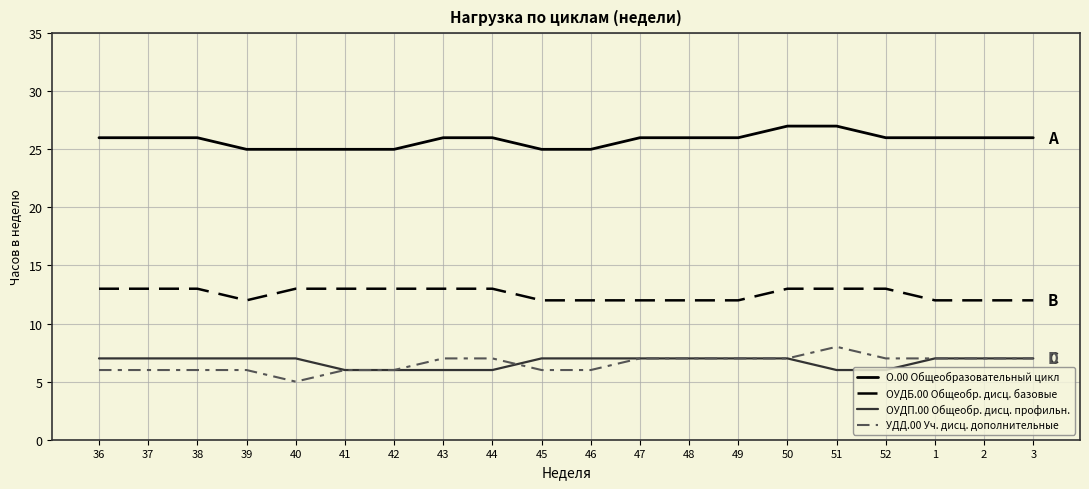

What are all the series names shown in the legend?

О.00 Общеобразовательный цикл, ОУДБ.00 Общеобр. дисц. базовые, ОУДП.00 Общеобр. дисц. профильн., УДД.00 Уч. дисц. дополнительные